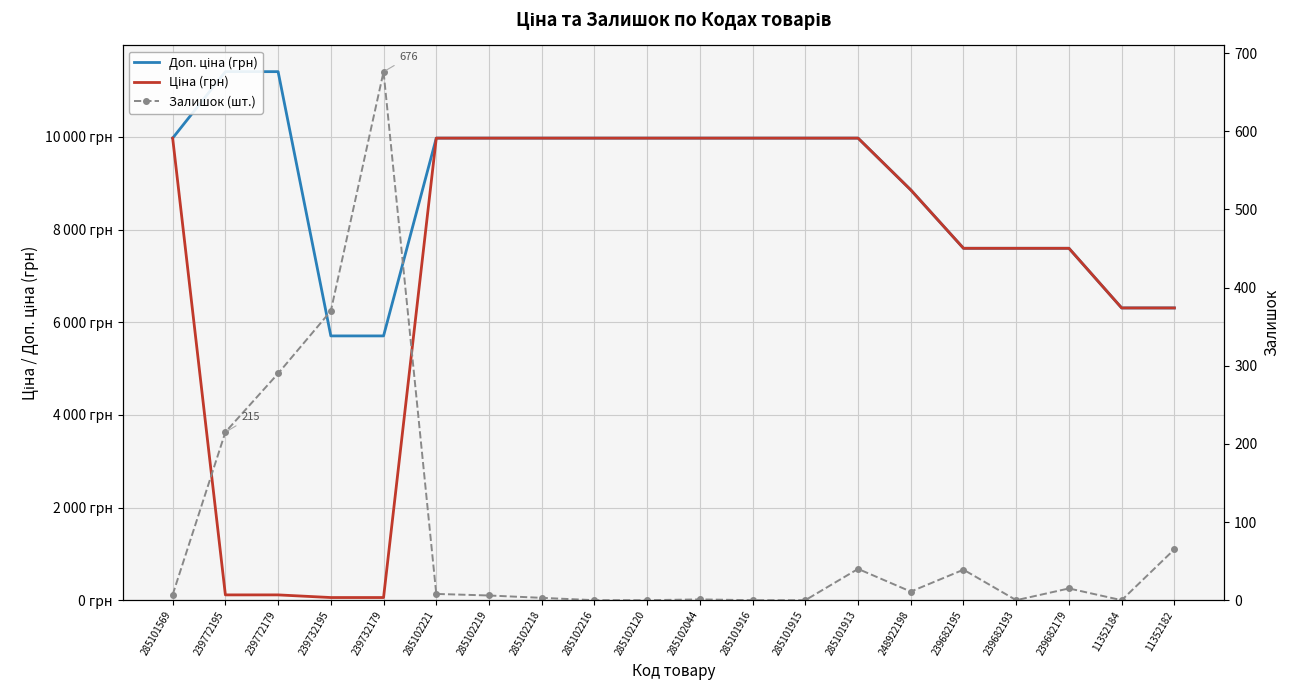

Where does the Ціна (грн) series first go above 9974?

285101569